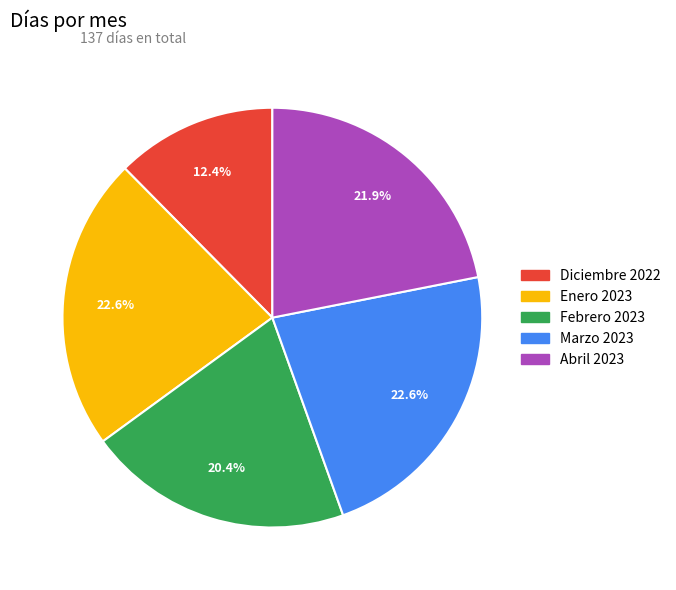

Which category has the smallest portion of the pie?

Diciembre 2022